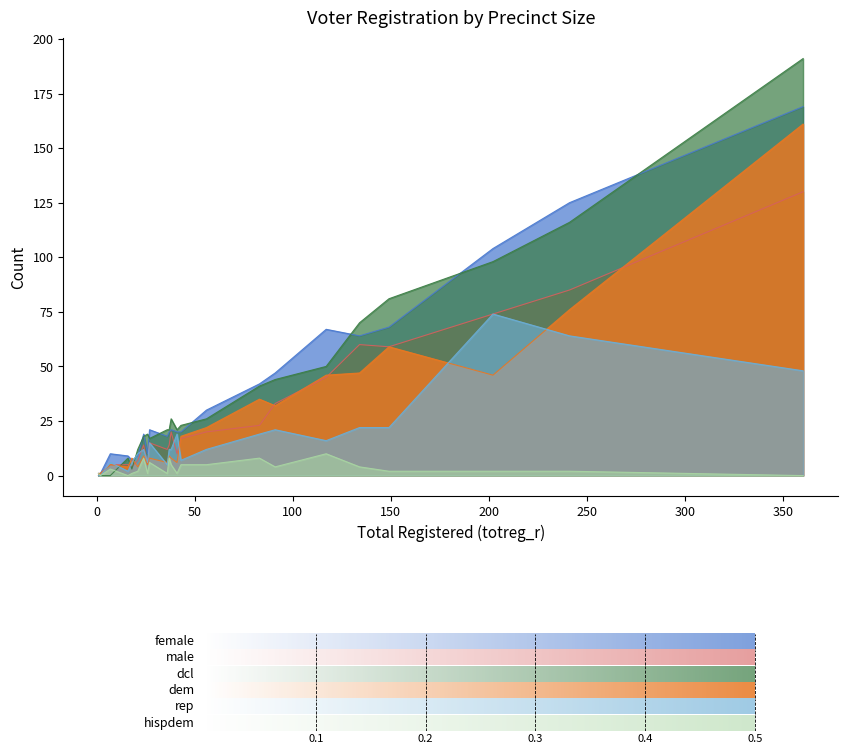

Where is the first local minimum for hispdem?

2